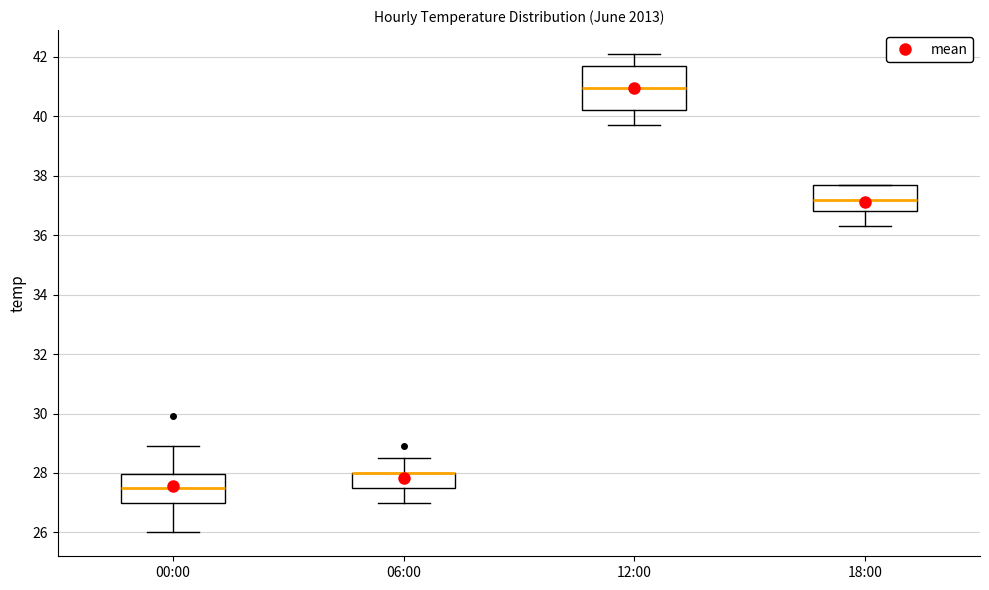

Reading left to right, read every box against the y-axis: the position of its median line, the range the box covers, and the ends of its whiskers. The values are not printed on the chart, so give them approximately, as read against the axis.

00:00: median 27.6, box 27.0 to 28.0, whiskers 26.0 to 29.0
06:00: median 28.0 (drawn on the box's upper edge), box 27.6 to 28.0, whiskers 27.0 to 28.6
12:00: median 41.0, box 40.2 to 41.8, whiskers 39.8 to 42.2
18:00: median 37.2, box 36.8 to 37.8, whiskers 36.4 to 37.8